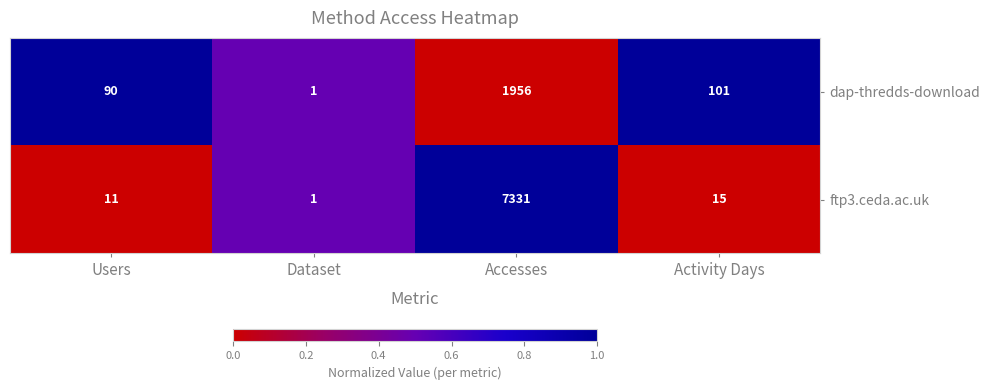

Rank the series at Users from highest to lowest value.

dap-thredds-download, ftp3.ceda.ac.uk